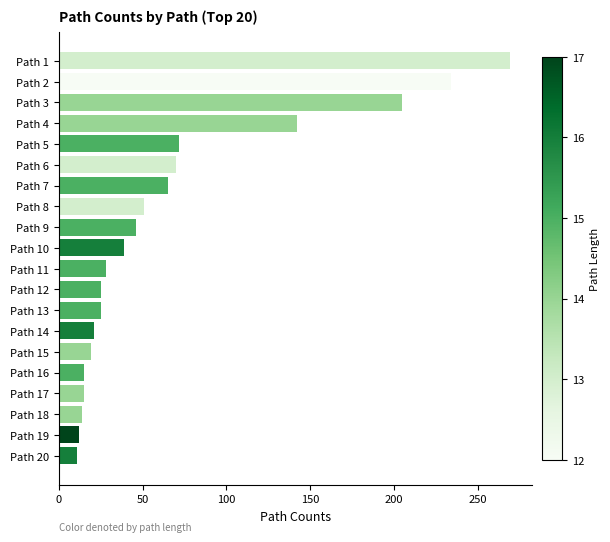

The value at Path 2 is 234. True or false?

True